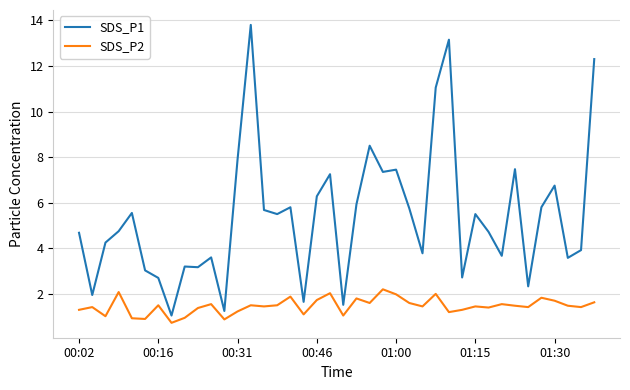

What is the maximum value for SDS_P1?

13.8